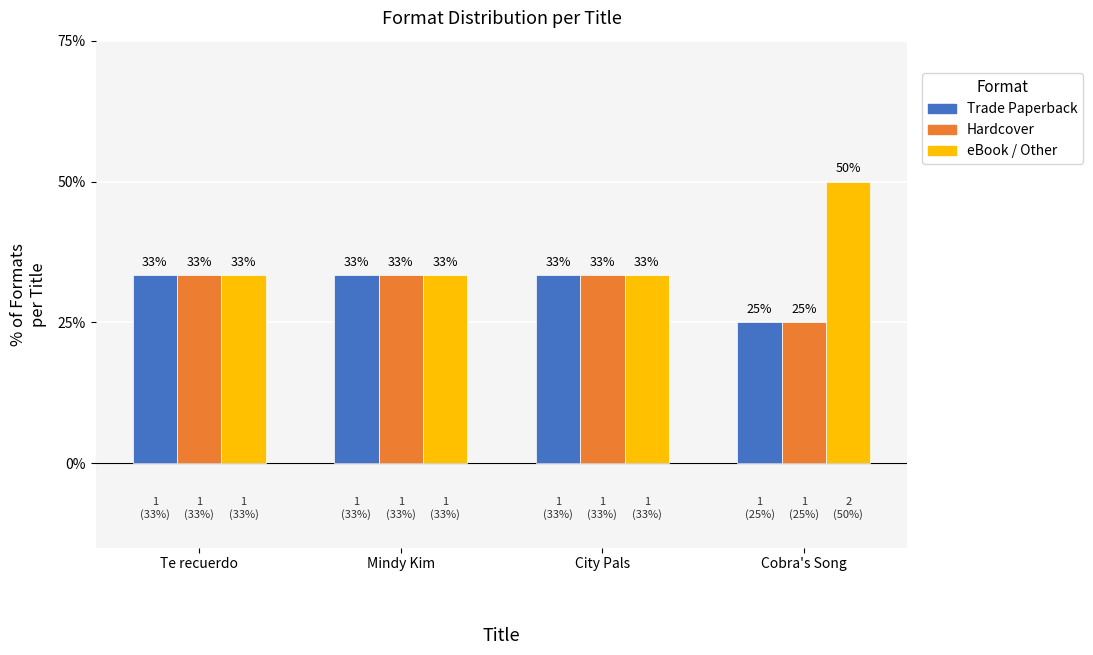

Which has a higher value, City Pals or Te recuerdo?

City Pals